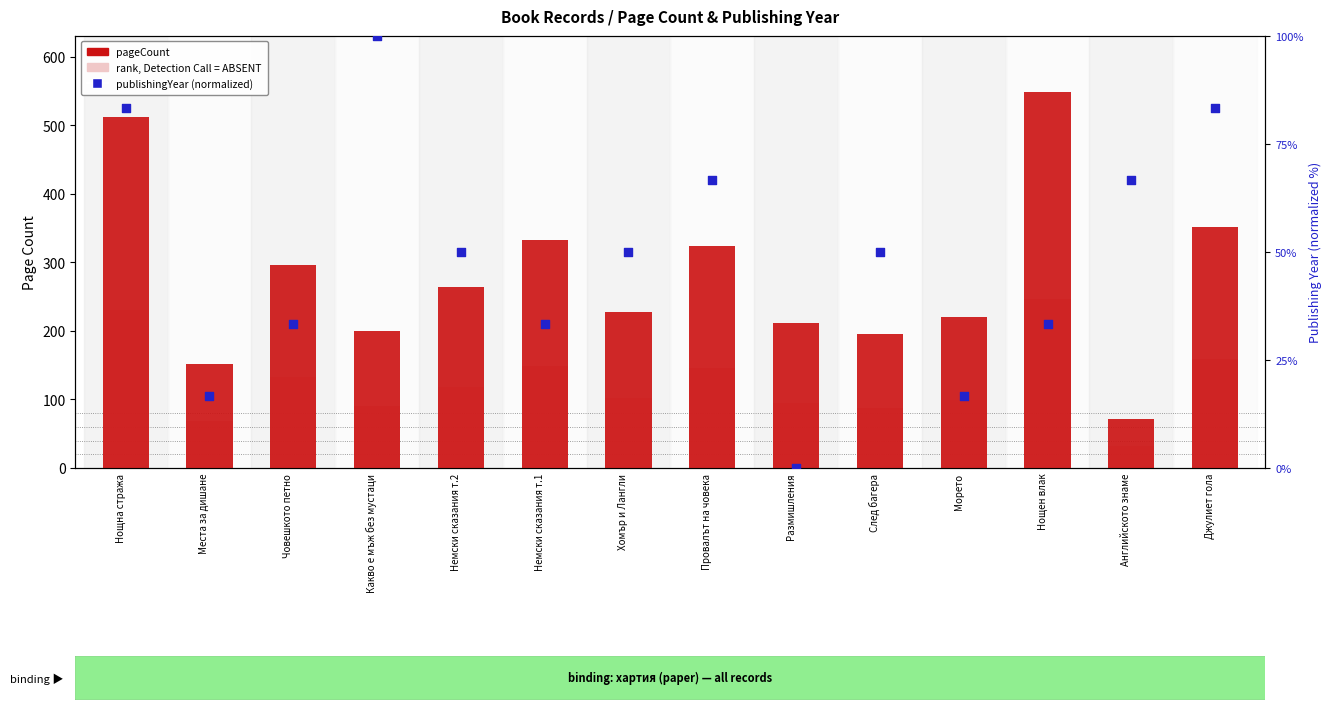

Which series has the largest Y range (max minus min)?

pageCount